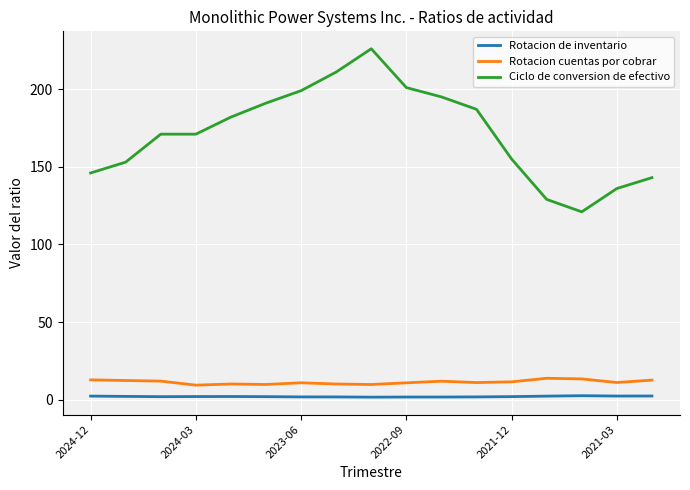

What is the average value of the Rotacion de inventario series?

2.1